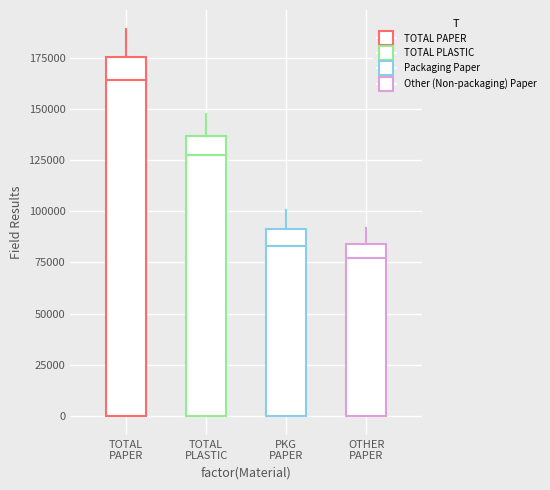

Which box has the highest median line?

TOTAL PAPER